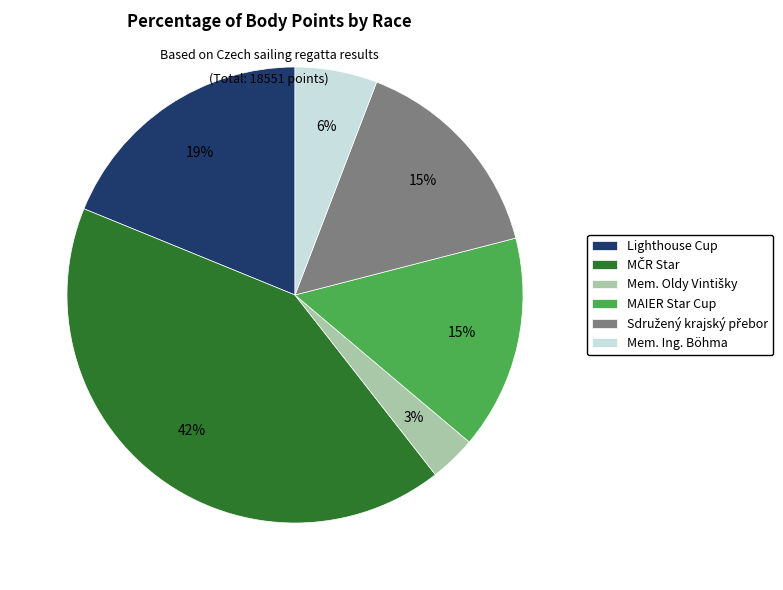

To the nearest percent, what is the average slice percentage?

17%